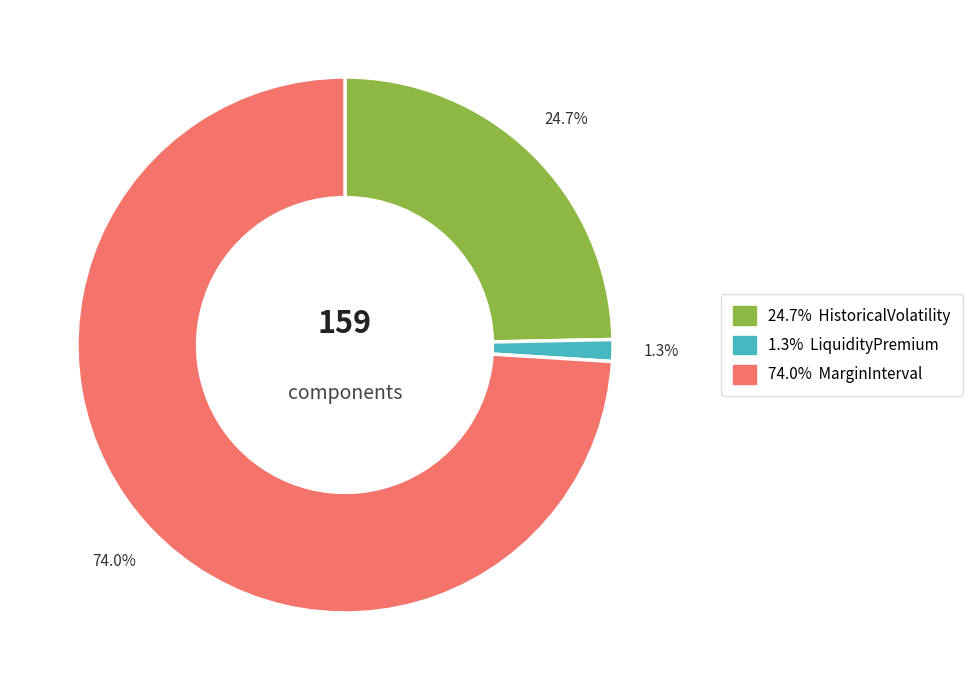

Count the number of slices in the pie.

3